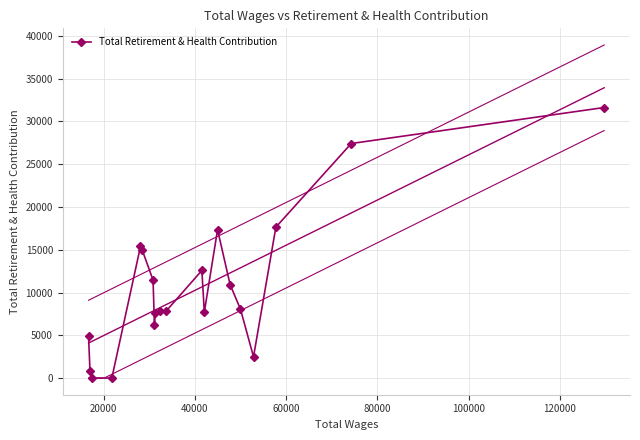

How many data points in Total Retirement & Health Contribution are less than 8054?

10